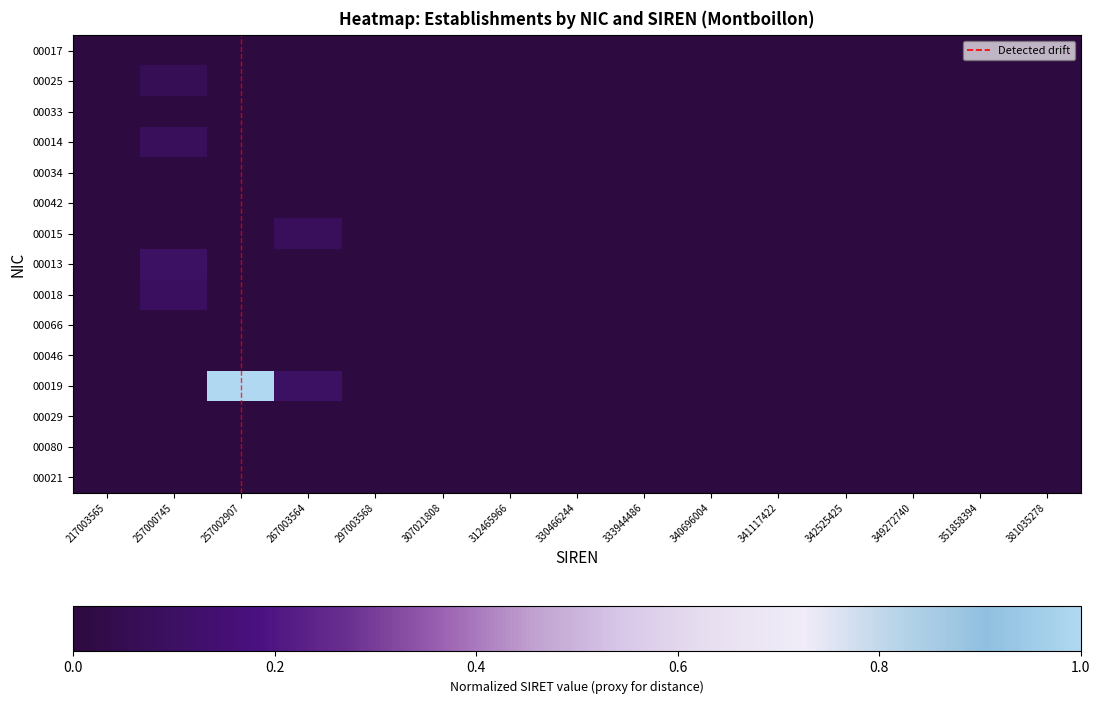

At how many categories does at least one series exceed 0?

4